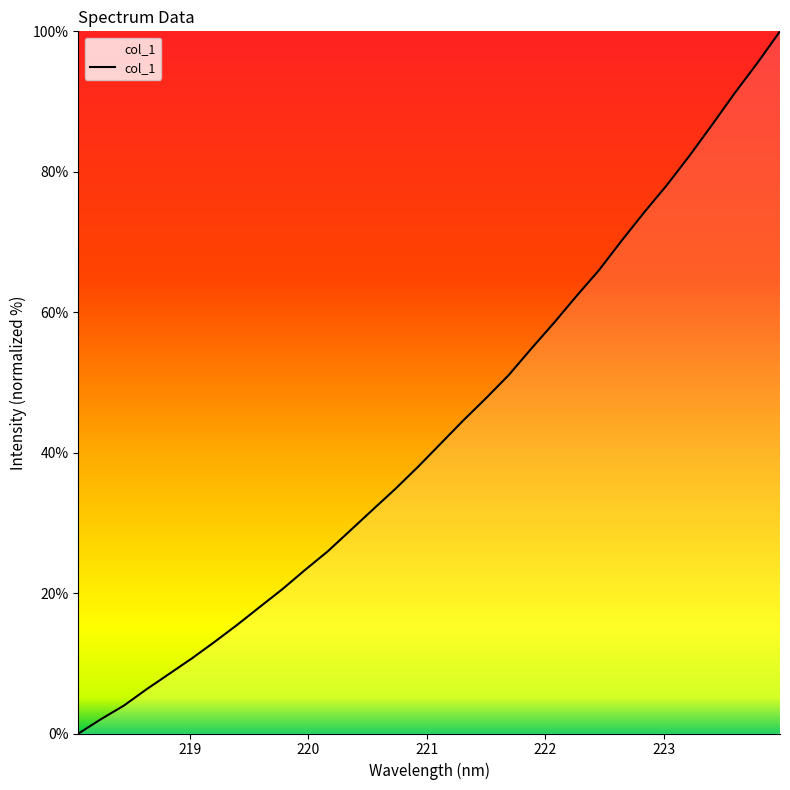

What is the average value?

43.3